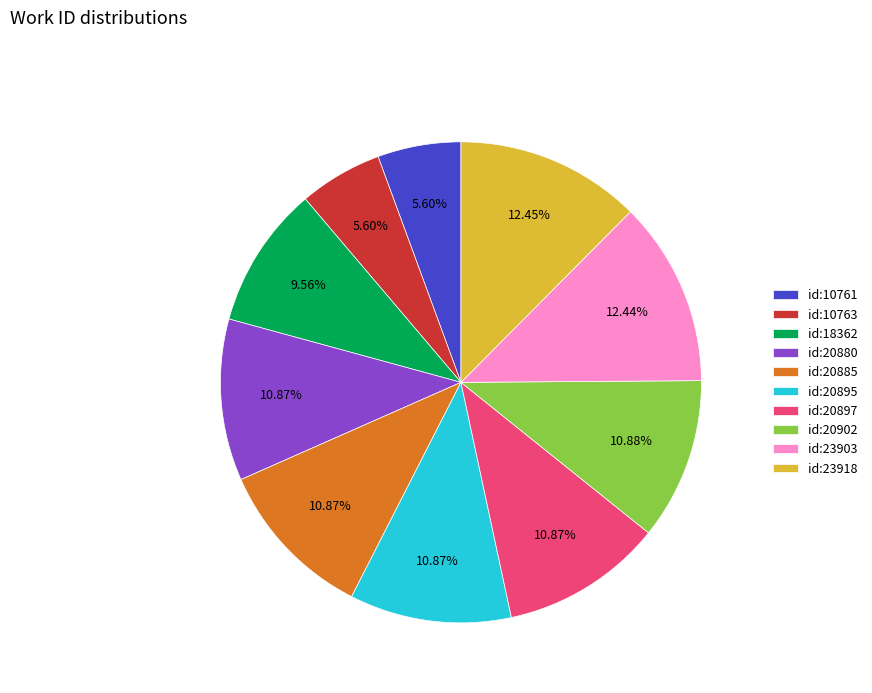

Does any single category account for the majority?

No